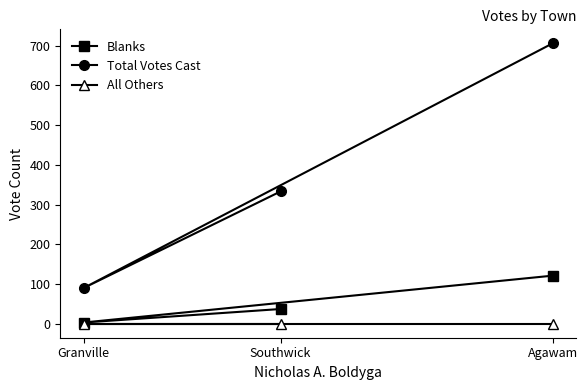

Reading left to right, extract all data points from this chart.

Blanks: Granville=3	Southwick=37	Agawam=121
Total Votes Cast: Granville=90	Southwick=333	Agawam=706
All Others: Granville=0	Southwick=0	Agawam=0